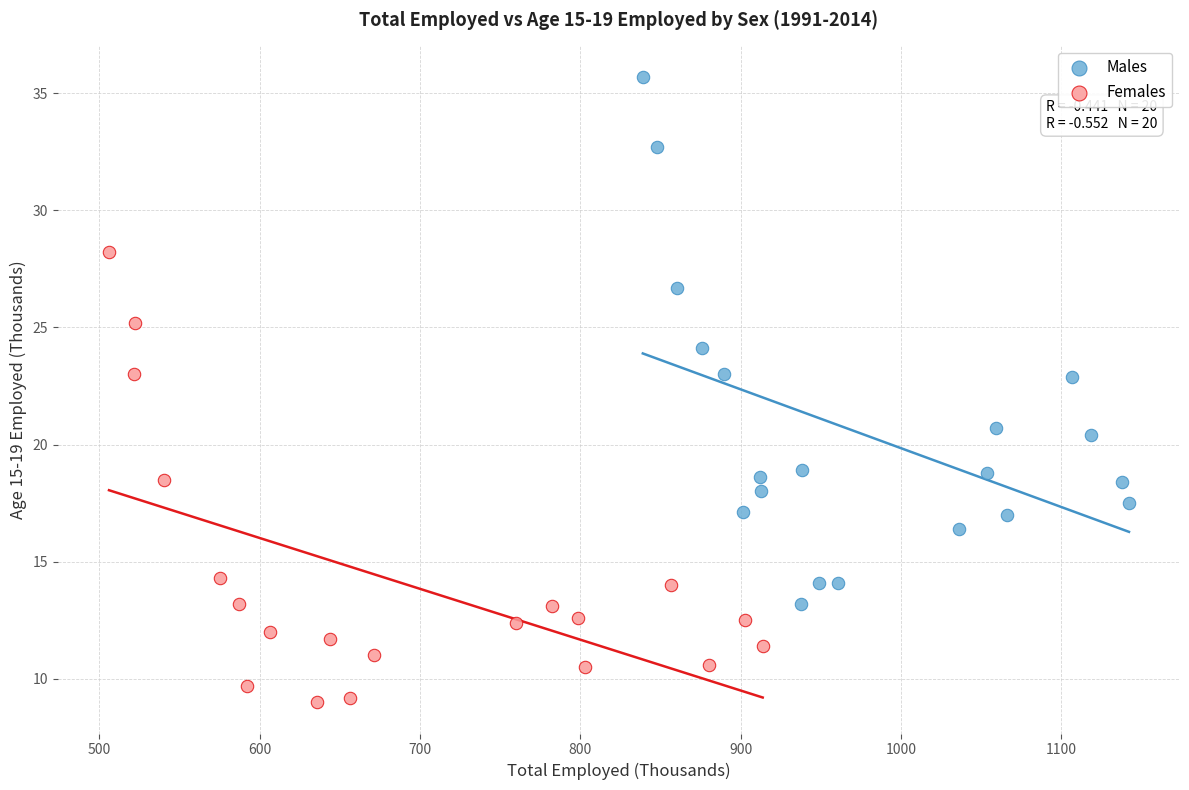

What are all the series names shown in the legend?

Males, Females